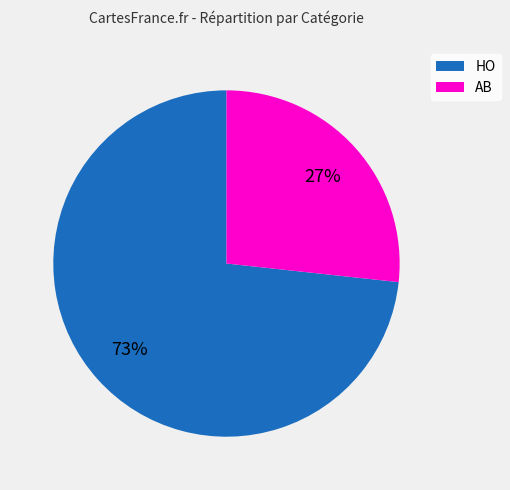

Between AB and HO, which is larger?

HO